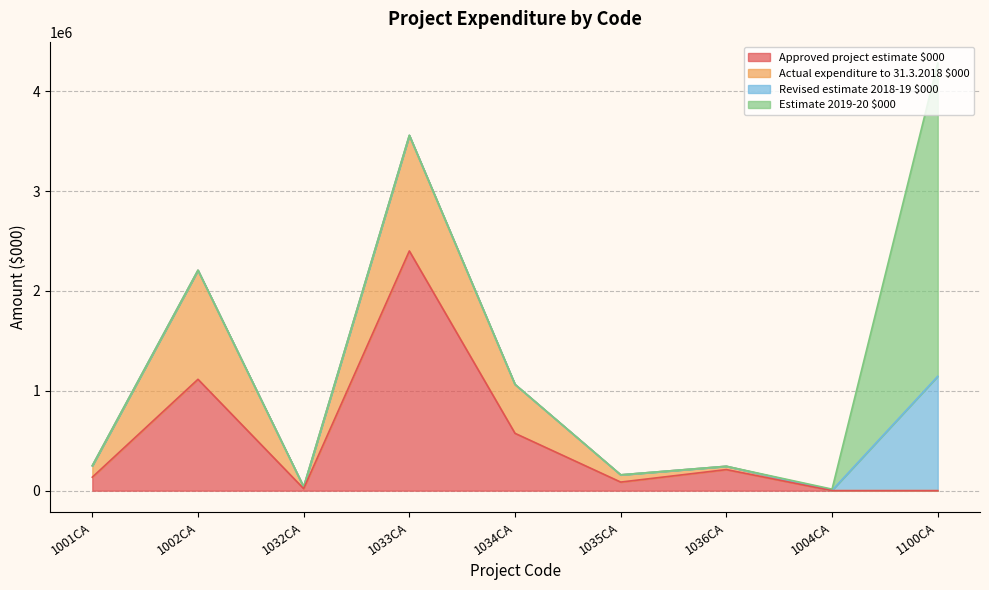

List the series in order of their peak value, lowest first.

Revised estimate 2018-19 $000, Actual expenditure to 31.3.2018 $000, Approved project estimate $000, Estimate 2019-20 $000